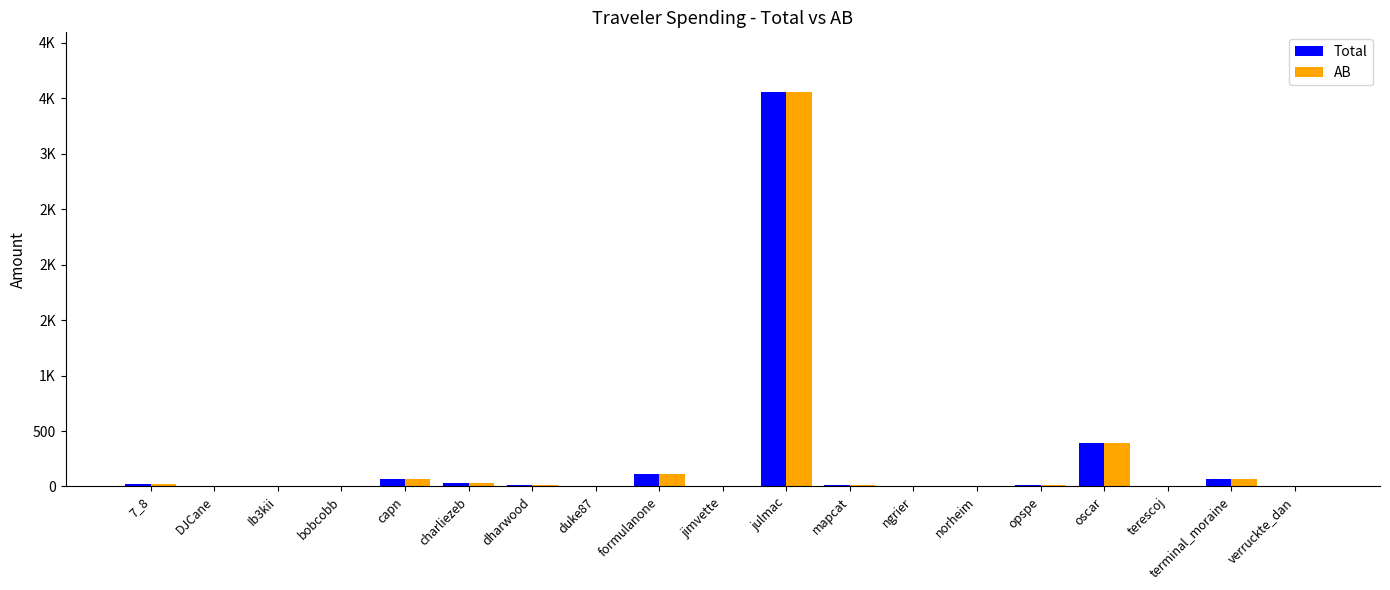

What is the difference between the Total values at ngrier and terescoj?

1.5